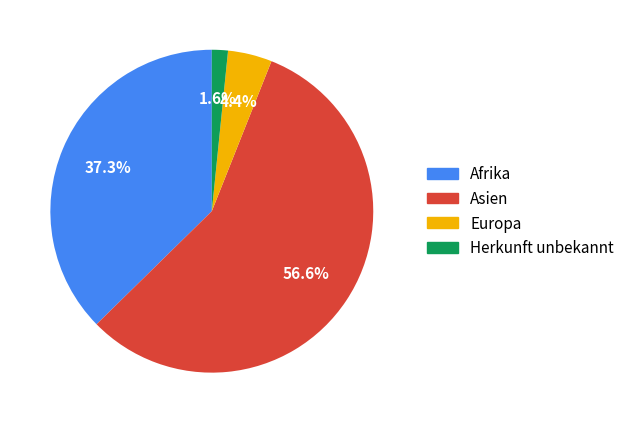

Is there any slice that represents more than half of the pie?

Yes